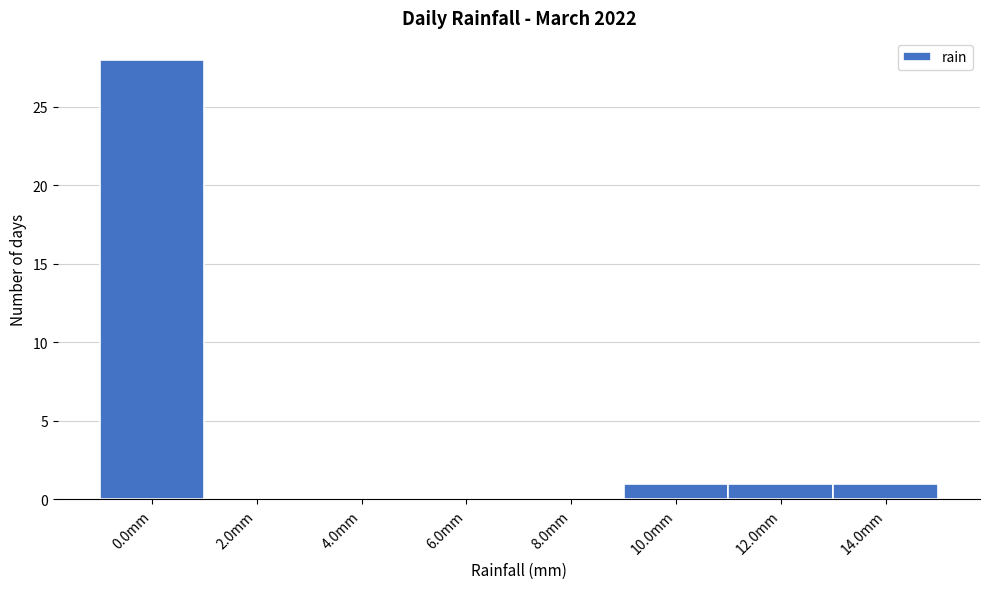

Reading left to right, transcribe all the data shown in this chart.

0.0mm=28	2.0mm=0	4.0mm=0	6.0mm=0	8.0mm=0	10.0mm=1	12.0mm=1	14.0mm=1